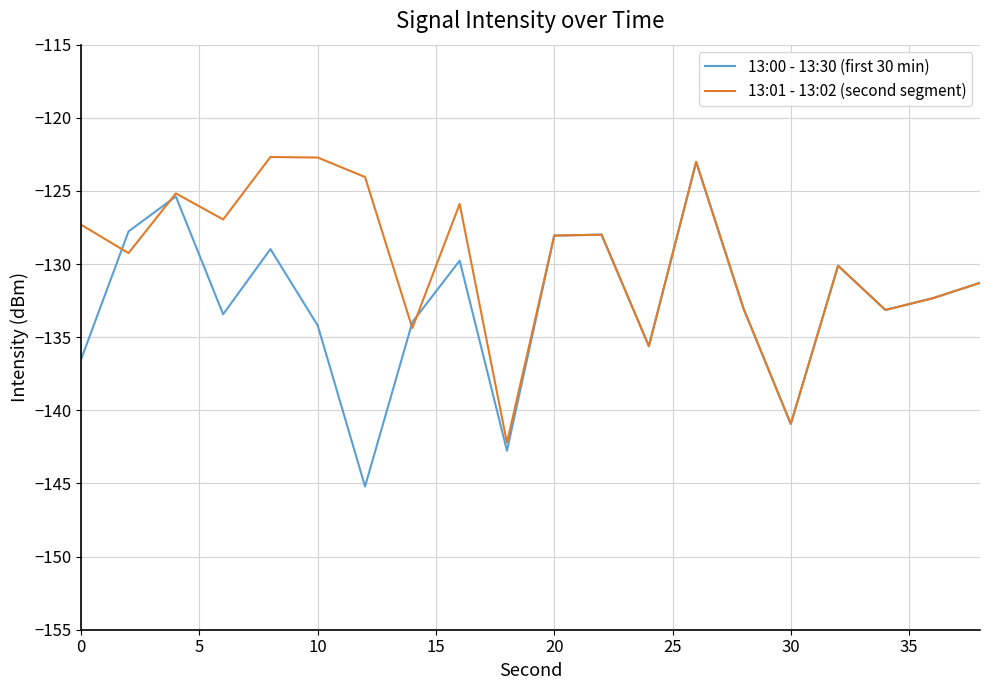

What is the maximum value for 13:01 - 13:02 (second segment)?

-122.7